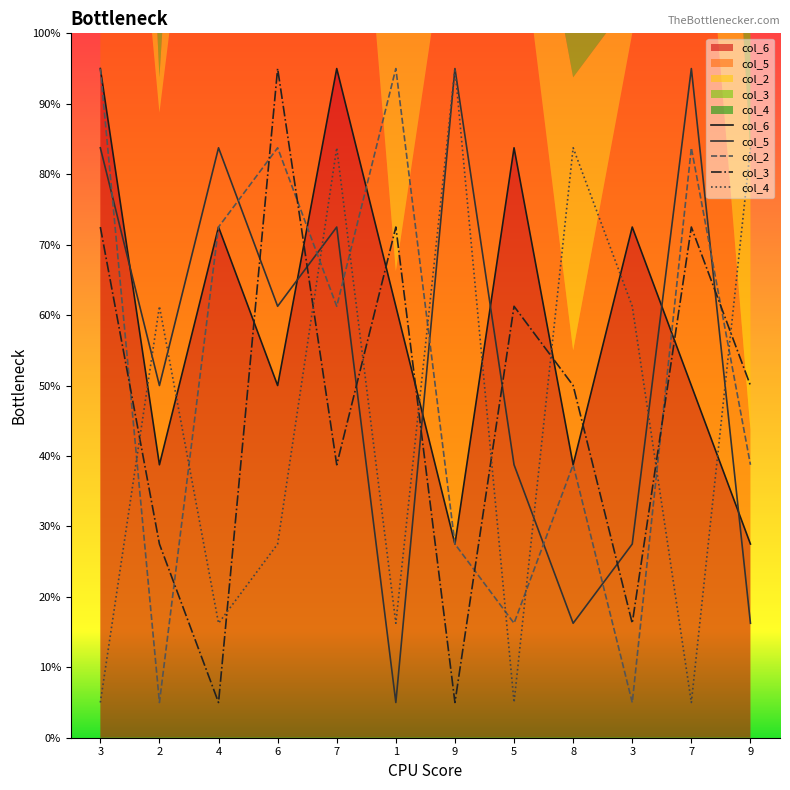

True or false: col_4 and col_2 intersect in this chart.

True